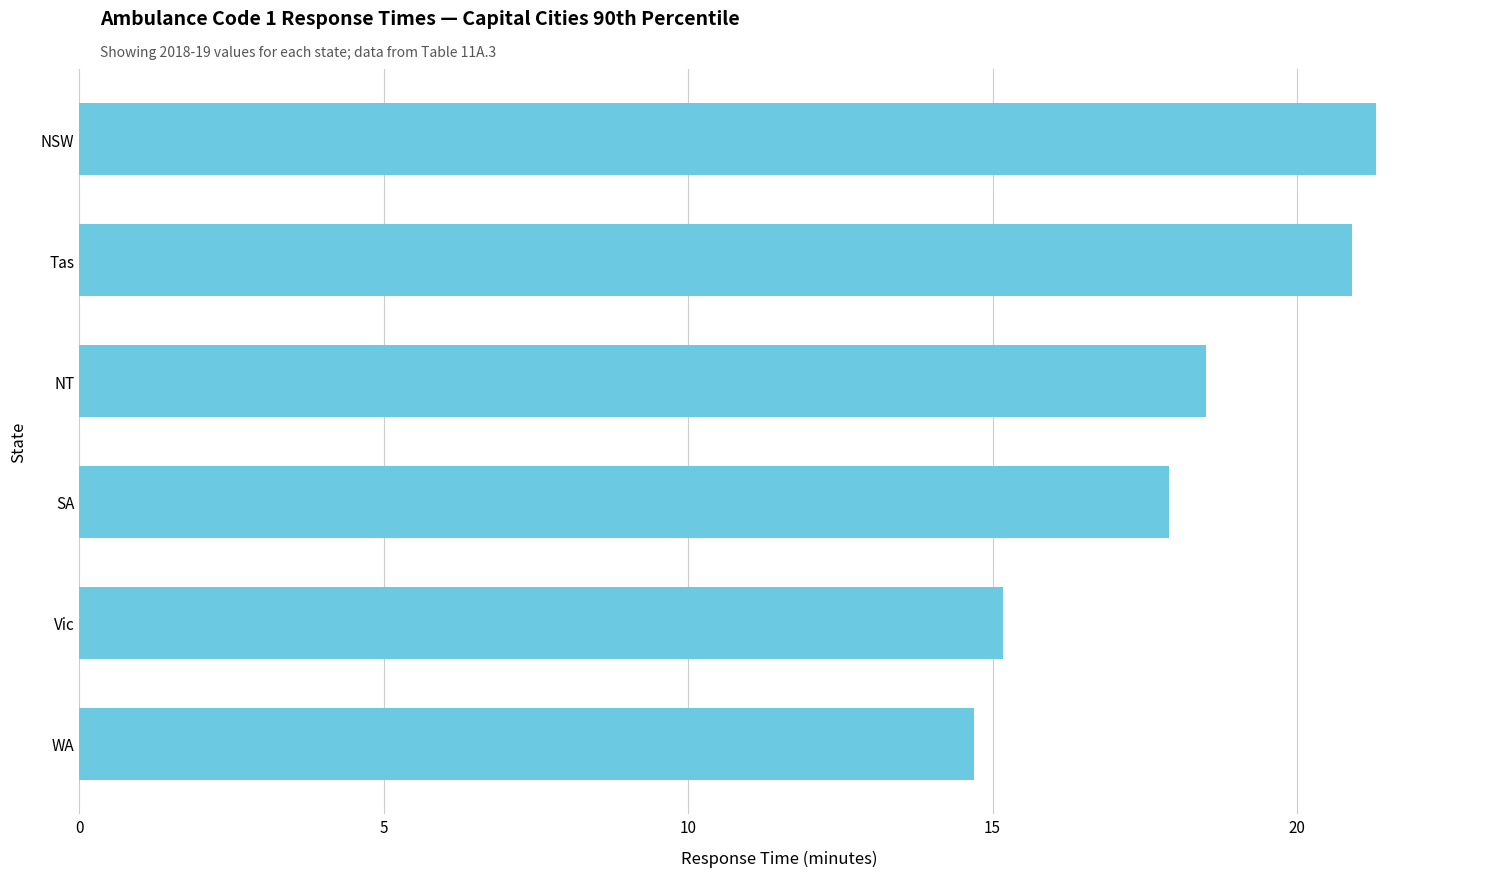

Which has a higher value, NT or Vic?

NT